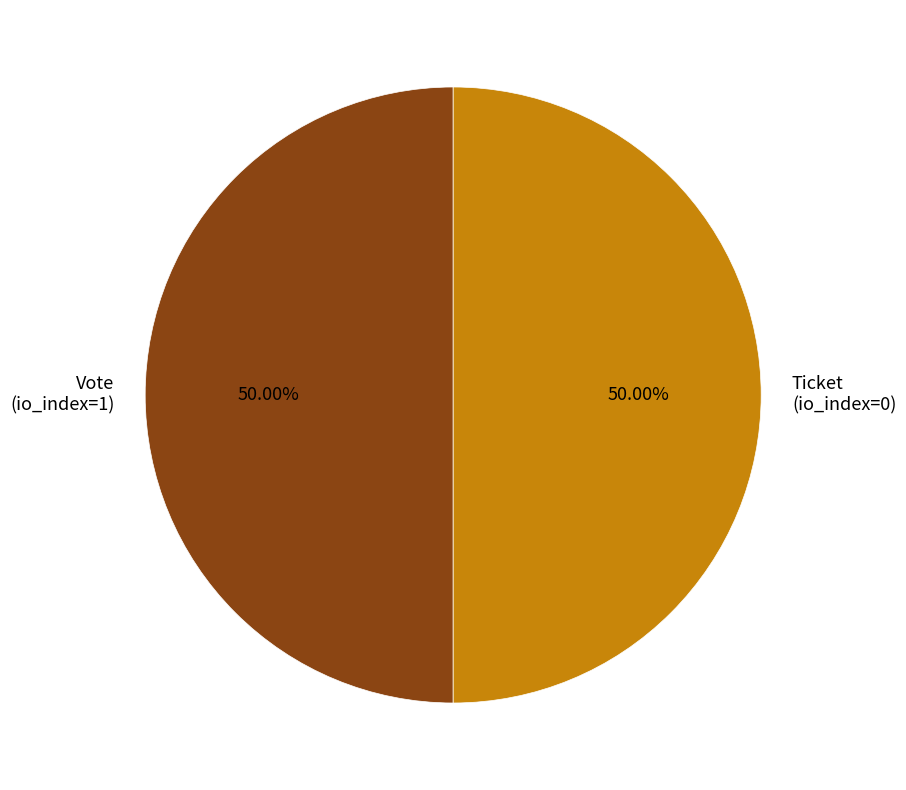

What is the ratio of the value at Ticket (io_index=0) to the value at Vote (io_index=1)?

1.0